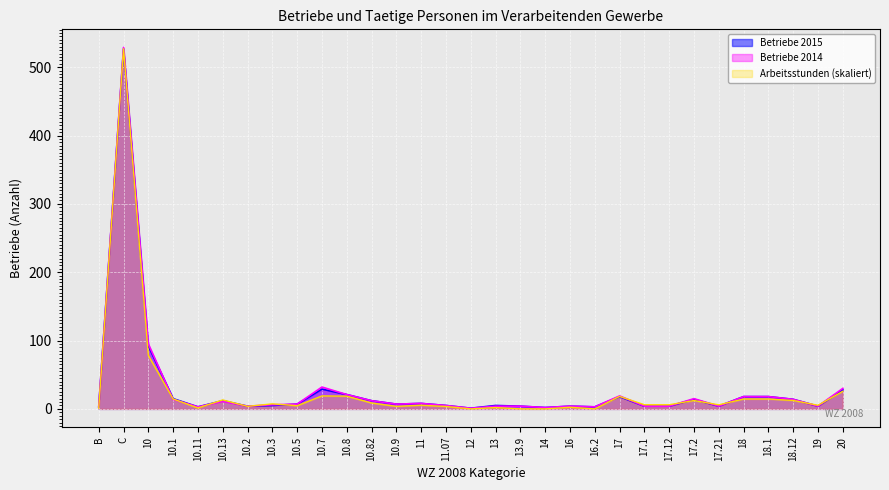

What is the difference between the second highest and second lowest values in the Taetige Personen series?

78.3